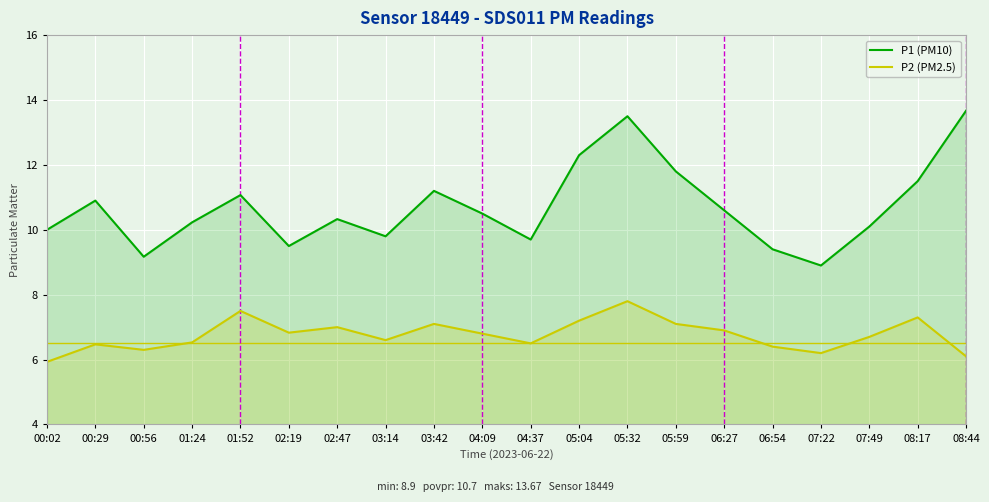

Where does the P2 (PM2.5) series first go above 6?

00:29